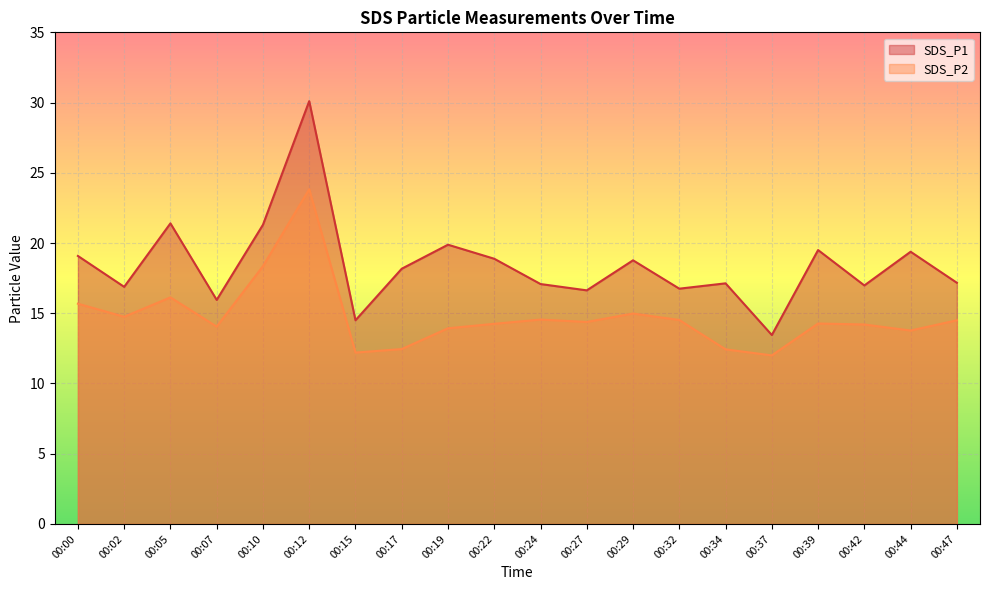

Reading right to left, what are all the values shown in this chart?

SDS_P1: 17.2	19.4	17.0	19.5	13.4	17.1	16.8	18.8	16.6	17.1	18.9	19.9	18.2	14.5	30.1	21.3	15.9	21.4	16.9	19.1
SDS_P2: 14.5	13.8	14.2	14.3	12.0	12.4	14.5	15.0	14.4	14.6	14.2	13.9	12.4	12.2	23.8	18.4	14.1	16.1	14.8	15.7